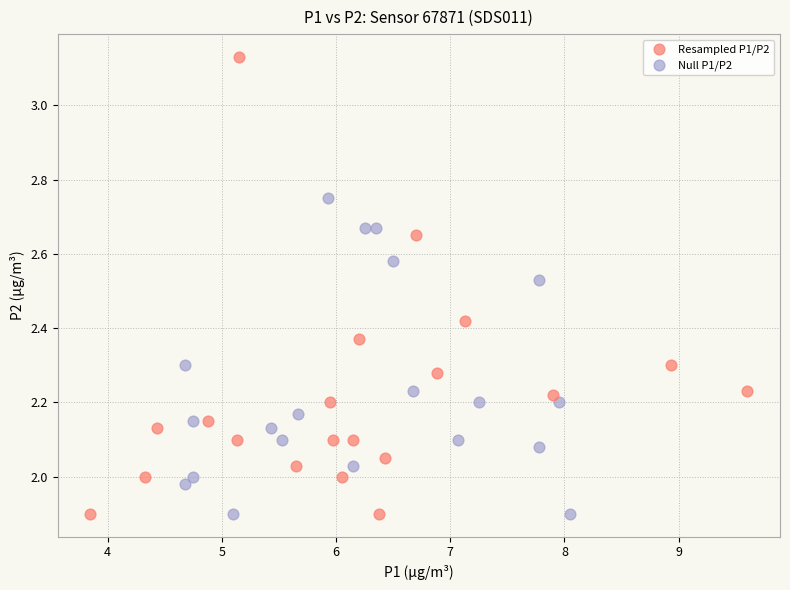

Which series reaches the maximum Y coordinate?

Resampled P1/P2